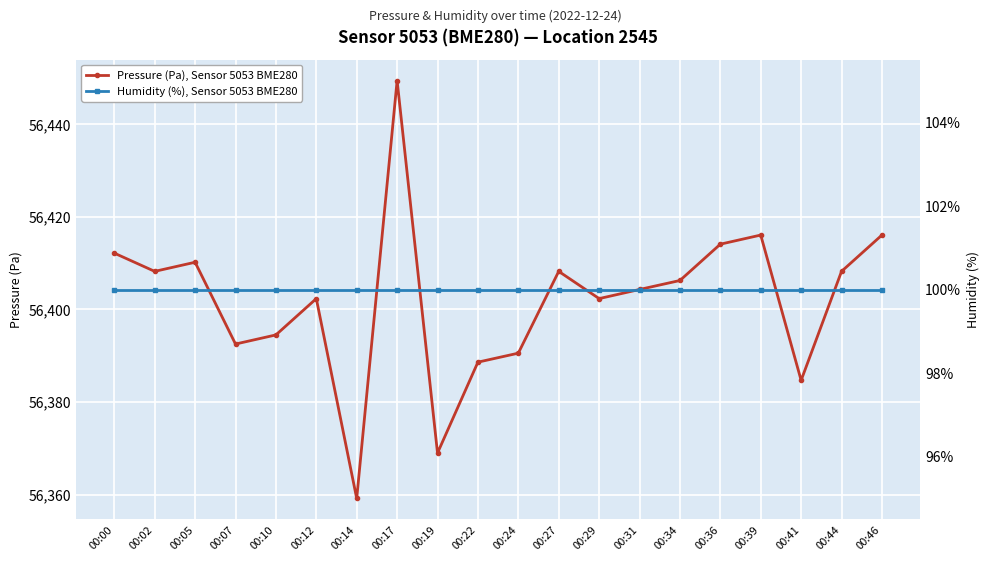

Between 00:29 and 00:07, which is larger?

00:29